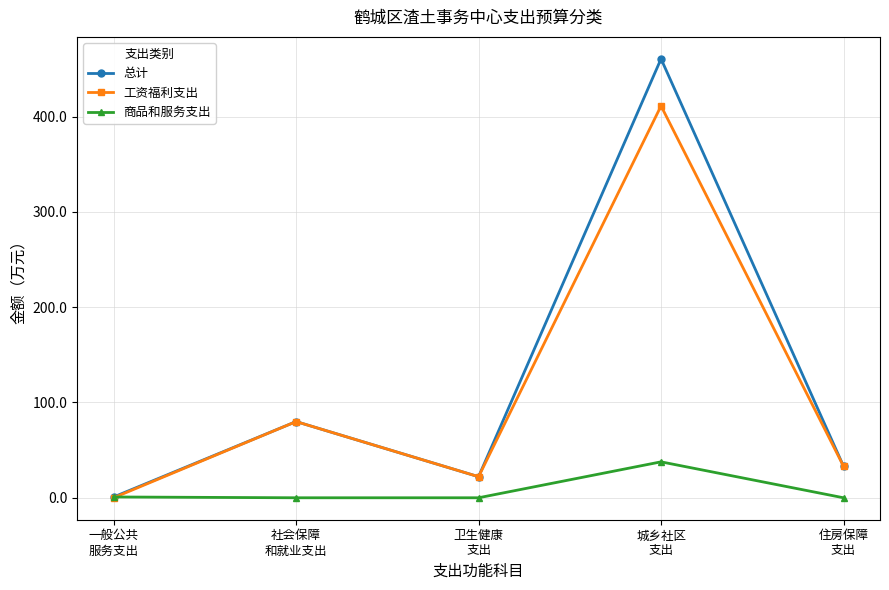

List the labels in order of 总计 value, largest first.

城乡社区
支出, 社会保障
和就业支出, 住房保障
支出, 卫生健康
支出, 一般公共
服务支出